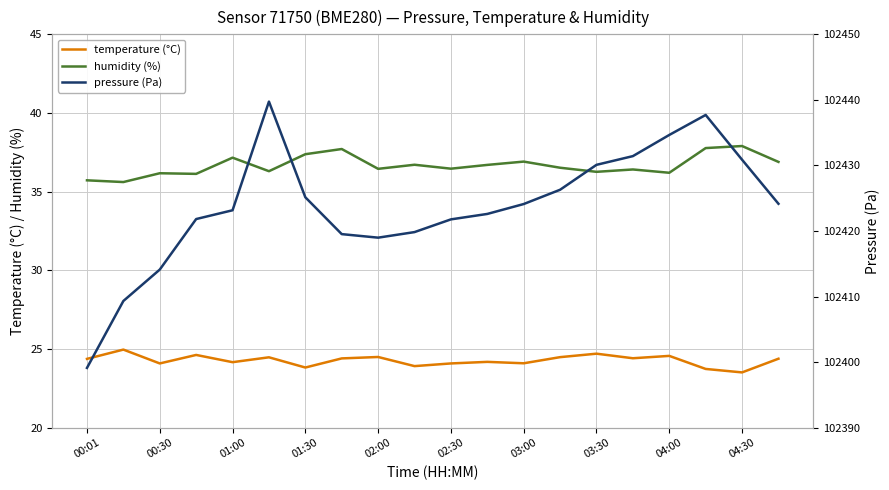

What is the value of the humidity (%) point at the 7th from the left?

37.4